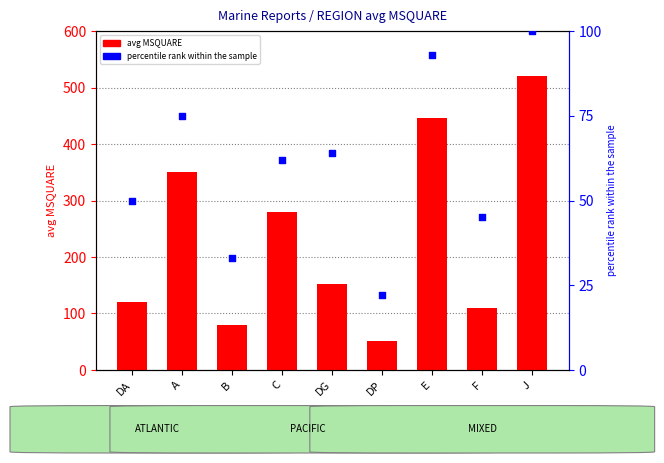

What is the total value across all series at B?

113